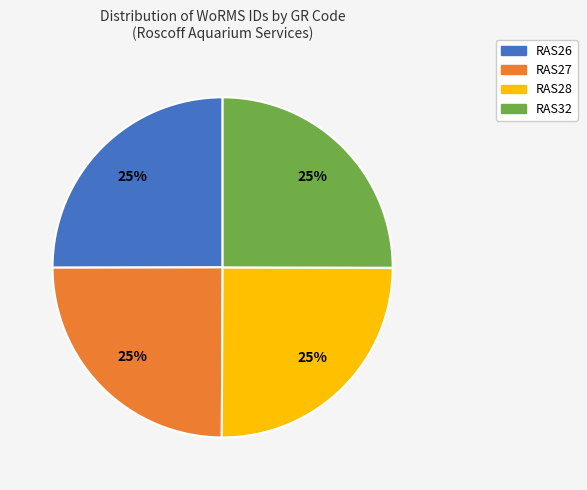

What percentage is the RAS28 slice, to the nearest percent?

25%